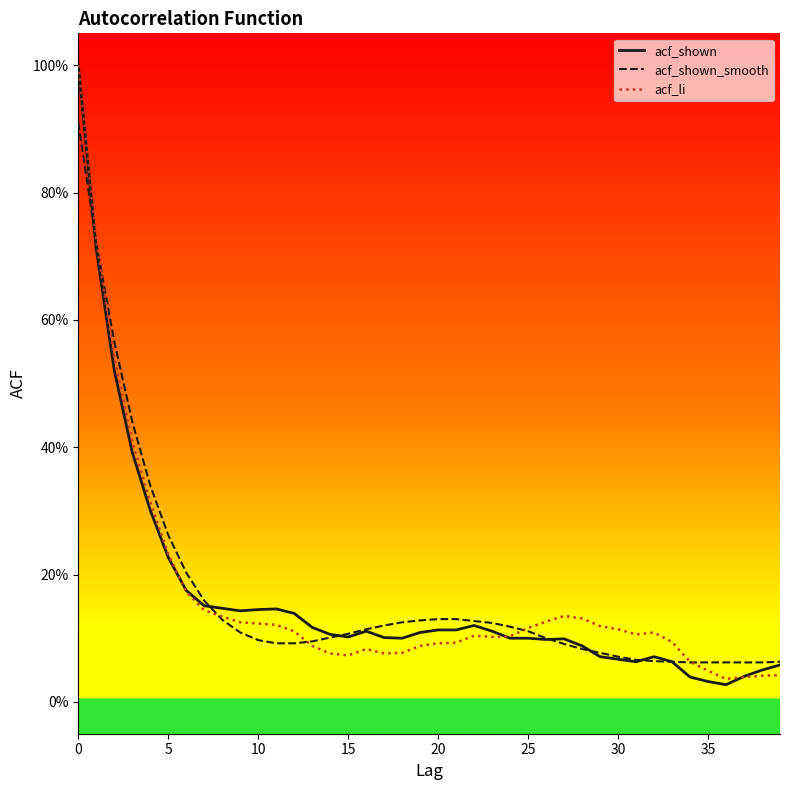

What is the difference between the maximum and minimum values in the acf_li series?

1.0